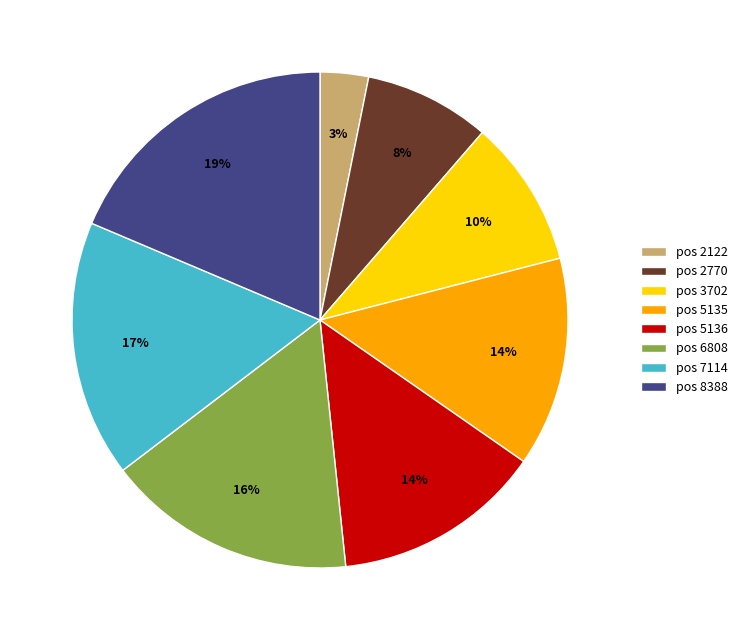

Does any single category account for the majority?

No